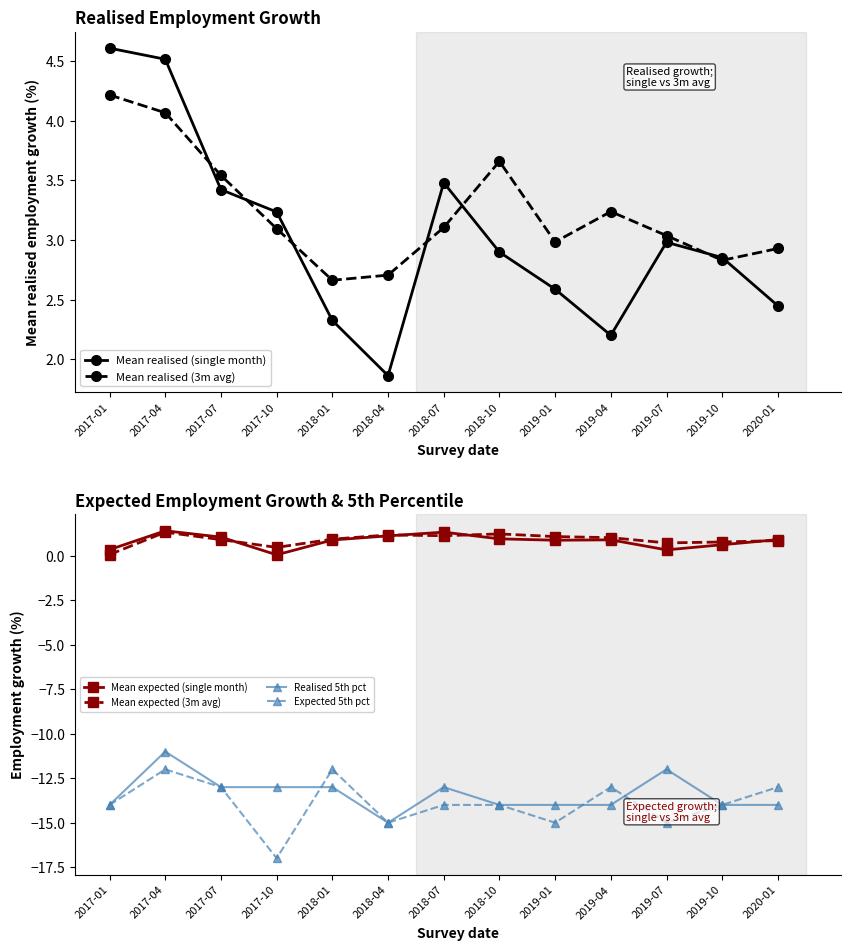

What is the average value of the Mean realised (3m avg) series?

3.2